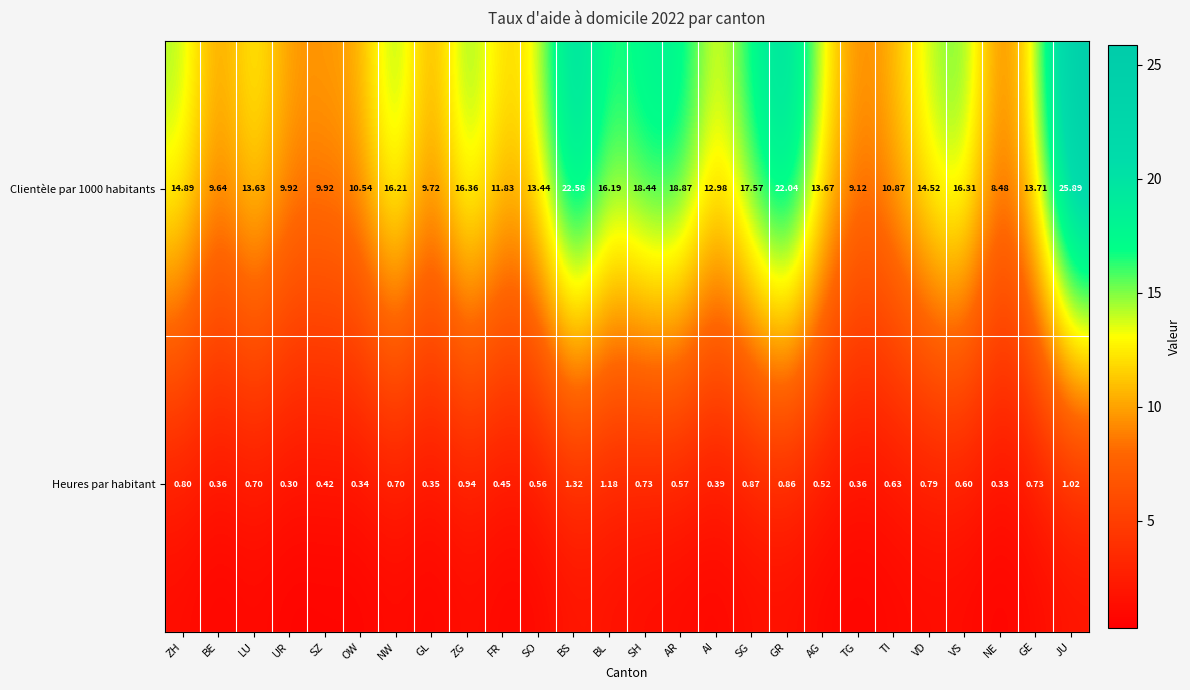

What is the total value across all series at LU?

14.3